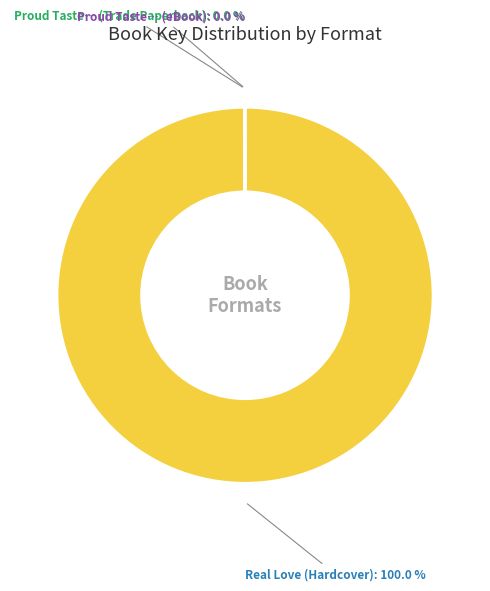

Is there a majority slice in this chart?

Yes